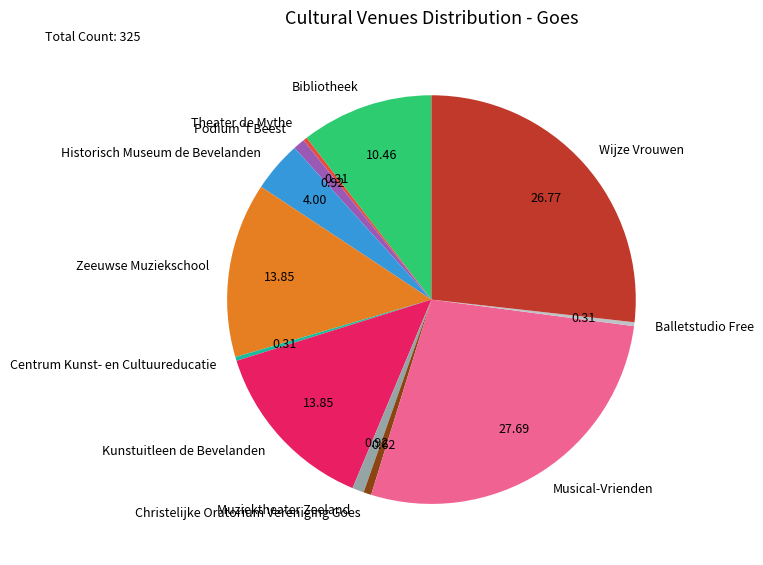

Approximately how many times larger is the value at Wijze Vrouwen compared to Muziektheater Zeeland?

29.0